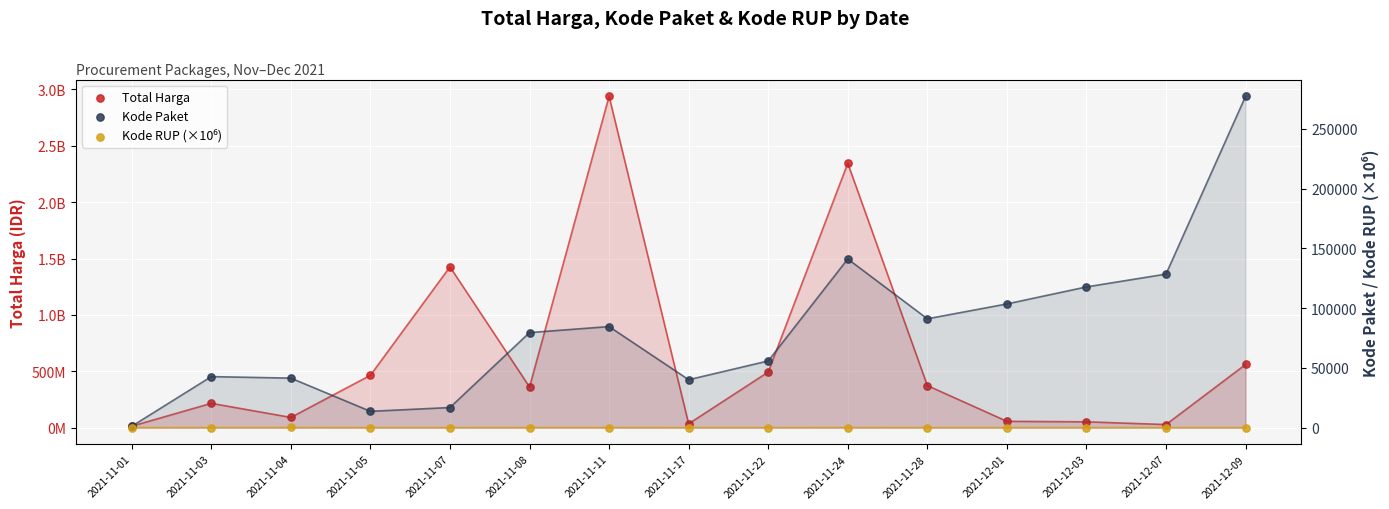

What is the total value across all series at 2021-11-03?

215656066.5